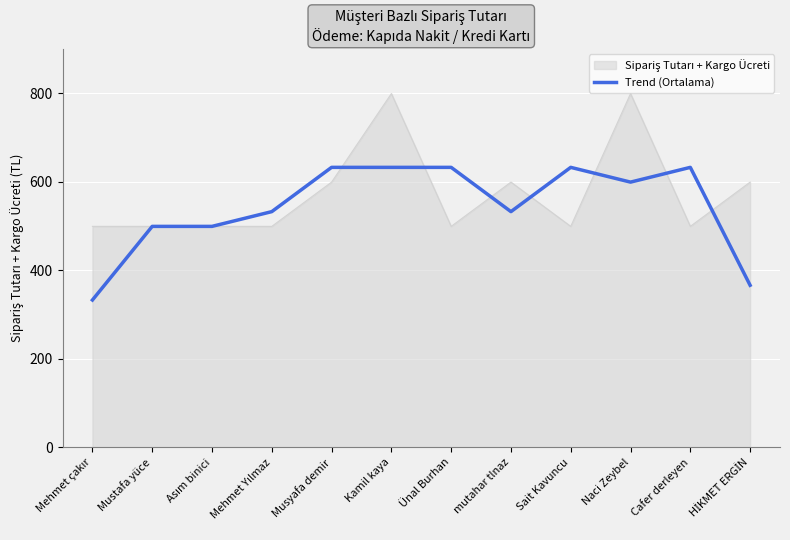

Is it true that Trend (Ortalama) equals 959.9 at Cafer derleyen?

False